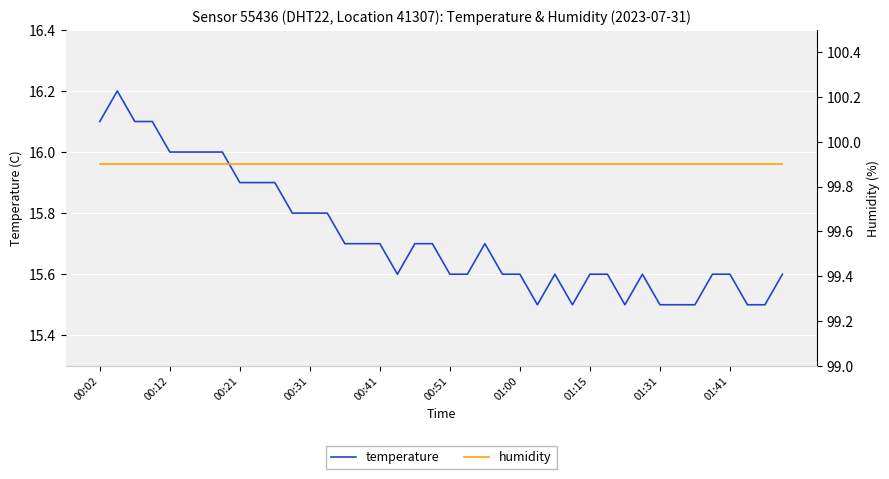

Is it true that temperature equals 6.1 at 00:12?

False